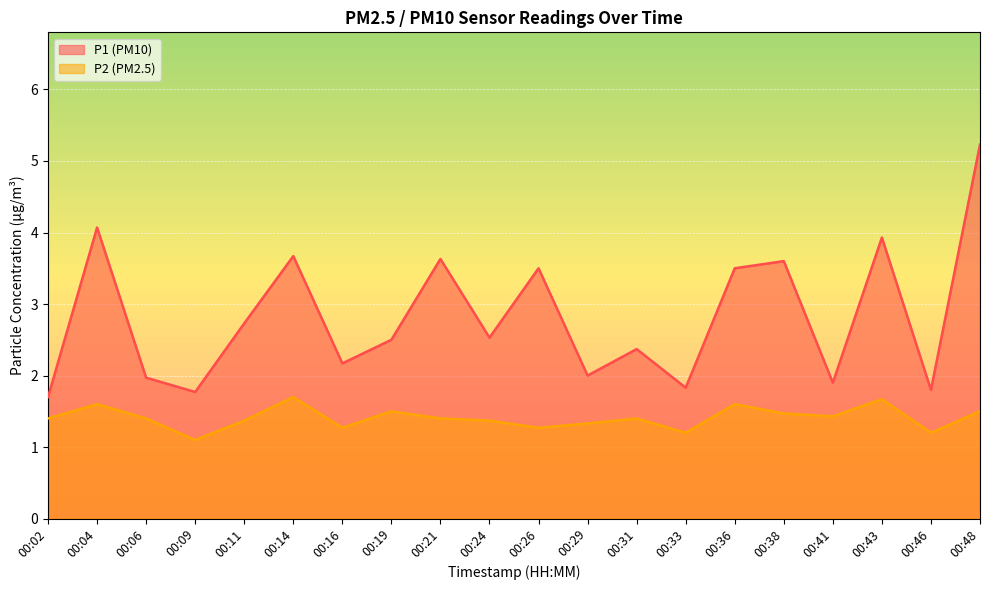

The value of P1 at 00:29 is 2.0. True or false?

True